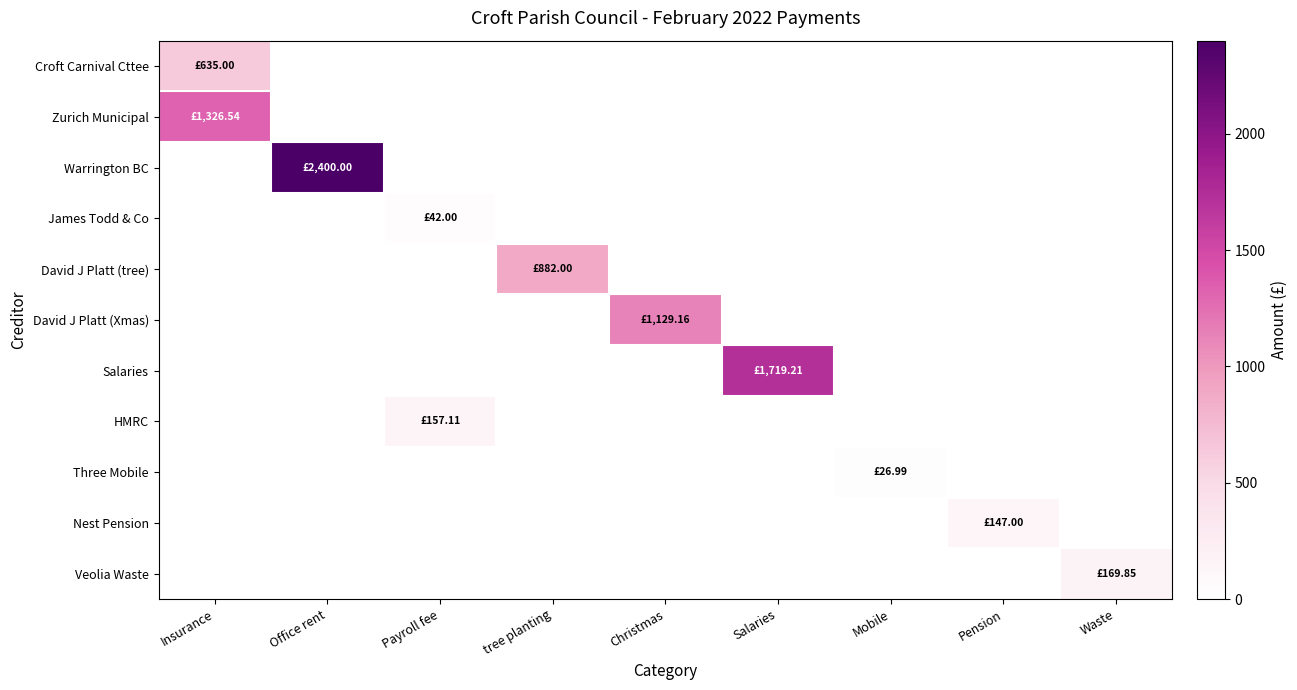

At which category does the chart reach its peak across all series?

Office rent